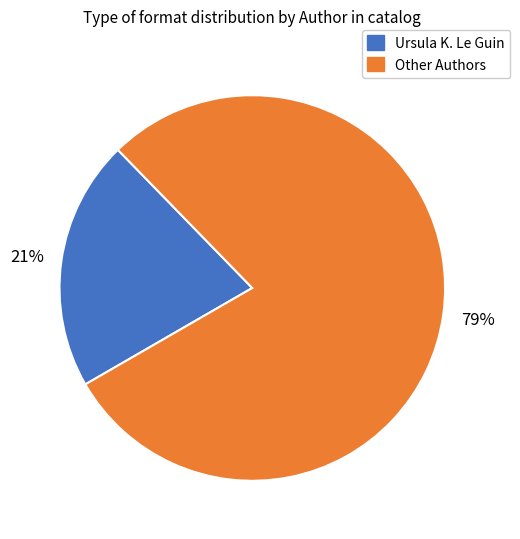

To the nearest percent, what is the average slice percentage?

50%